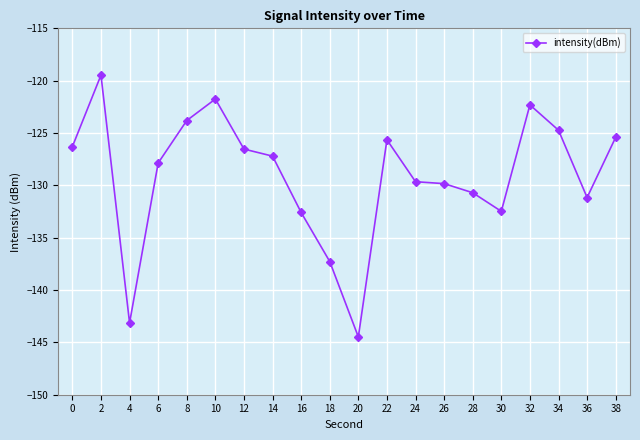

What is the greatest value displayed?

-119.5